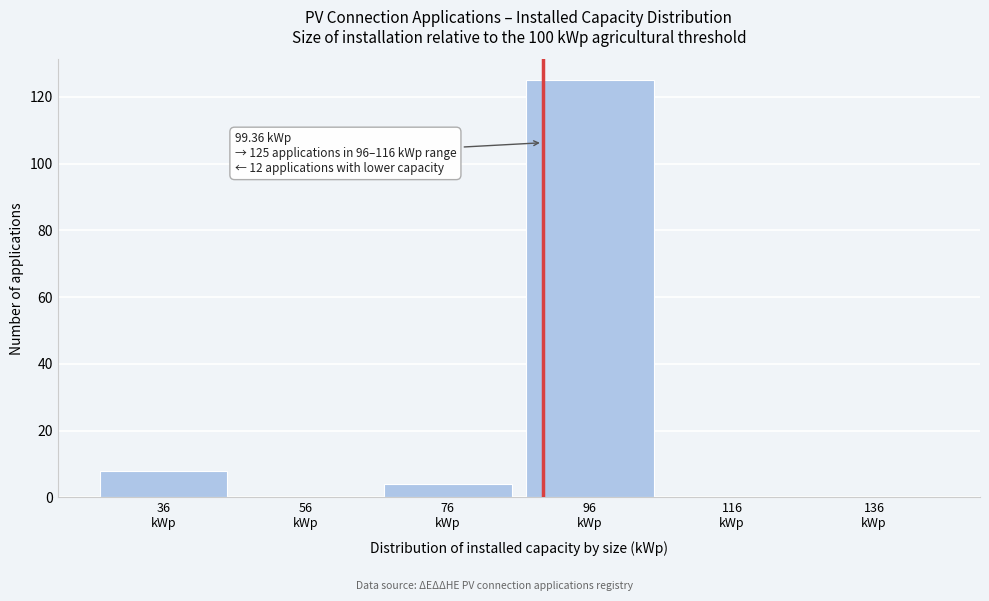

What is the greatest value displayed?

125